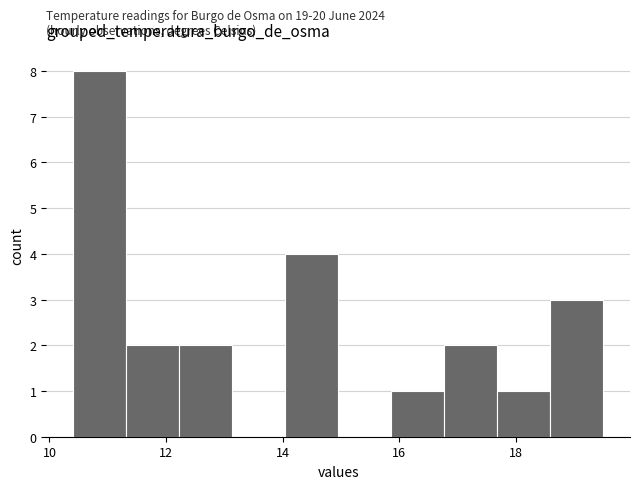

Over which range of the x-axis is the bar tallest?

10.4 to 11.4